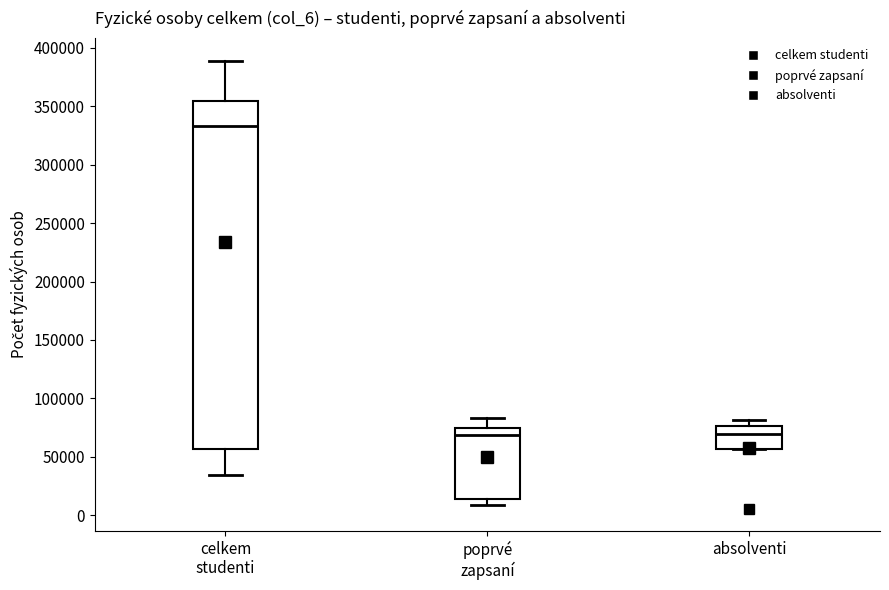

Which box is the tallest, from its lower edge to its upper edge?

celkem studenti